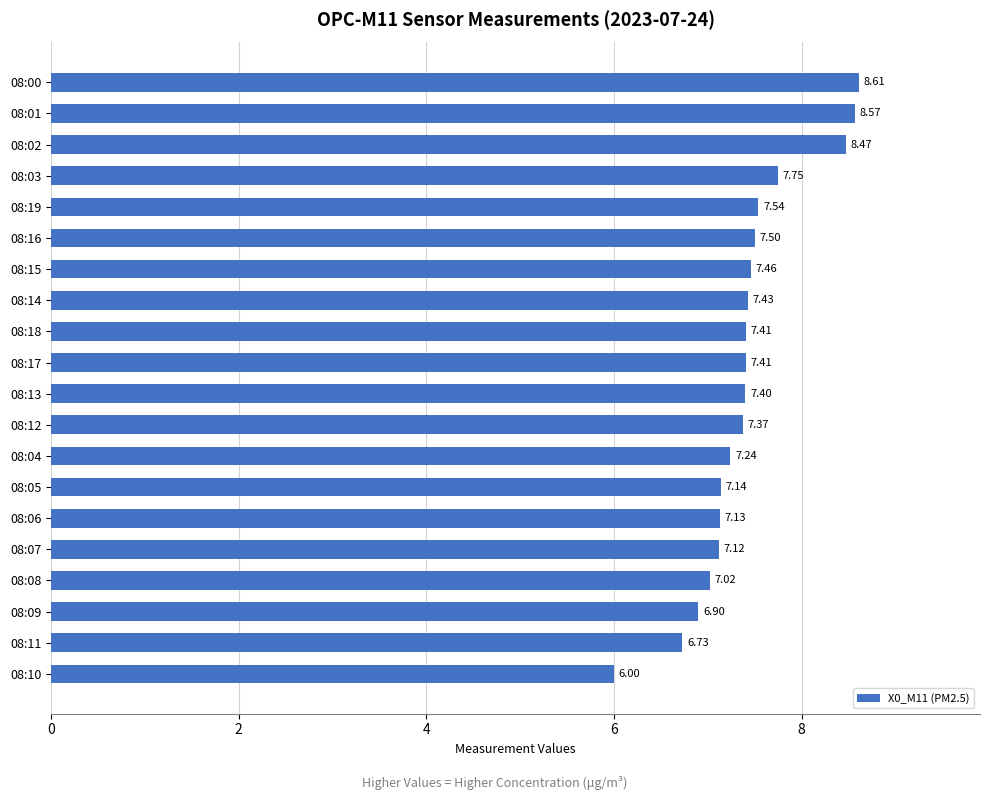

What is the ratio of the value at 08:10 to the value at 08:17?

0.8